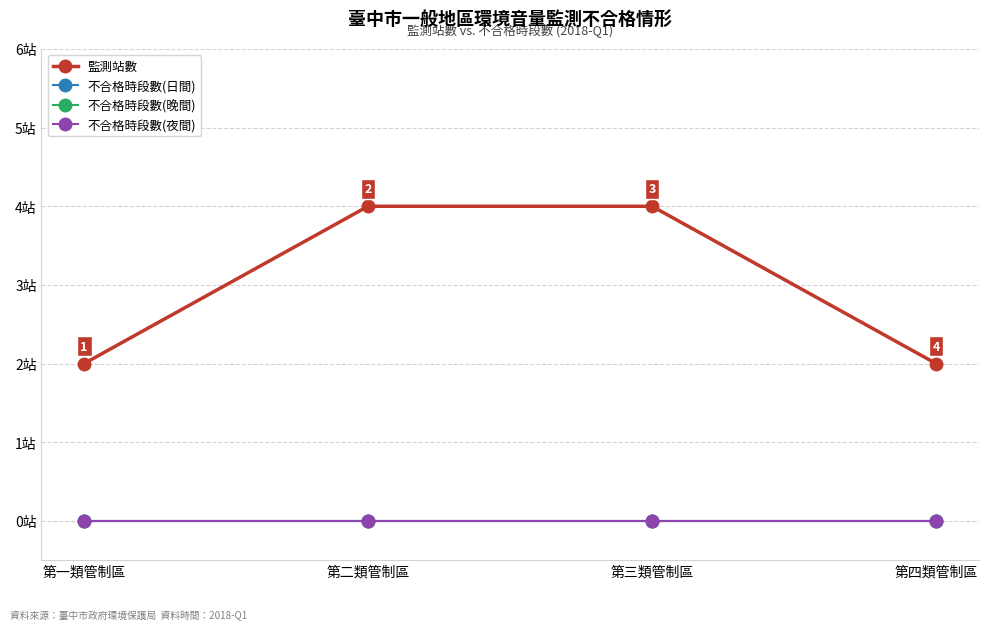

At which category is the sum across all series the highest?

第二類管制區